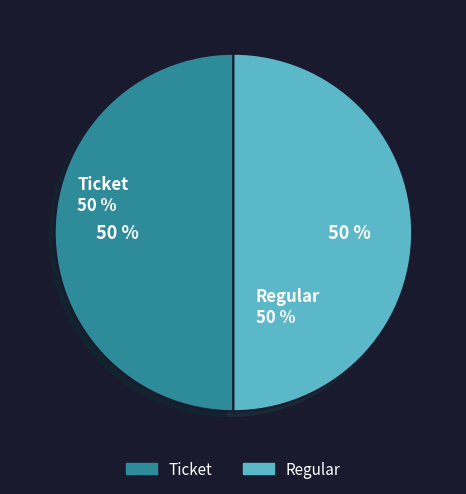

Is the sum of Ticket and Regular greater than half?

Yes